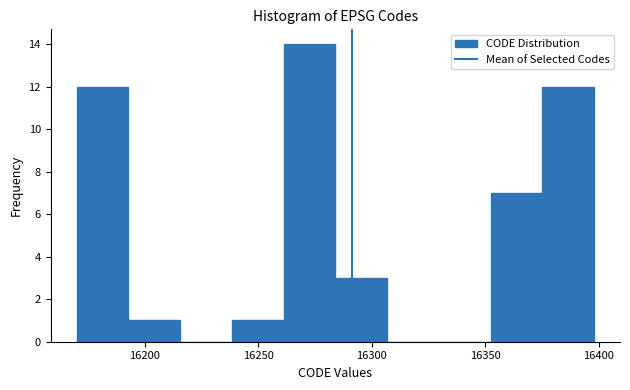

What is the height of the bar covering 16170 to 16195 on the x-axis? Neither the bar edges nor the heights are printed on the chart, so give them approximately, as read against the axes.

12